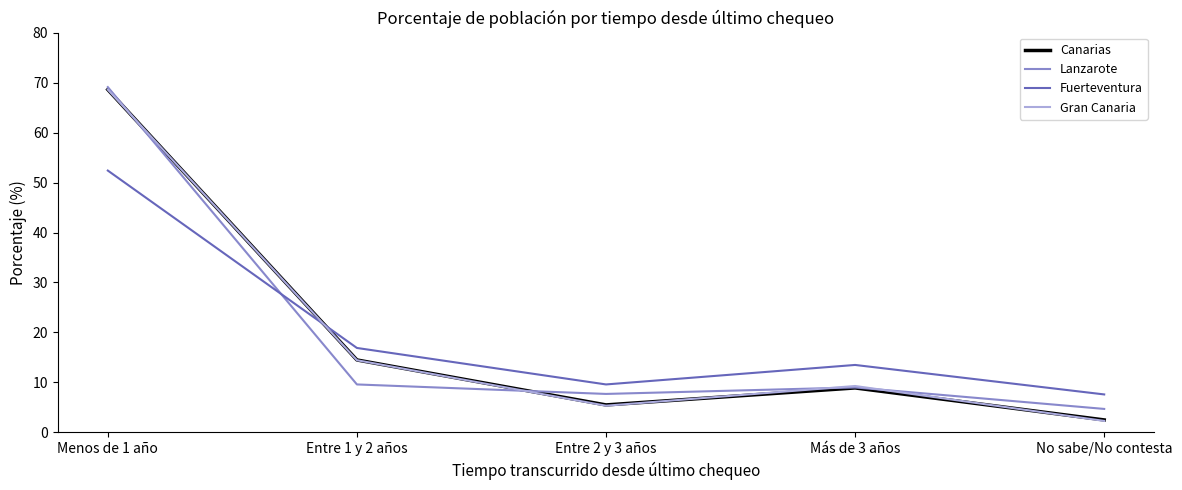

What position from the right is No sabe/No contesta?

1